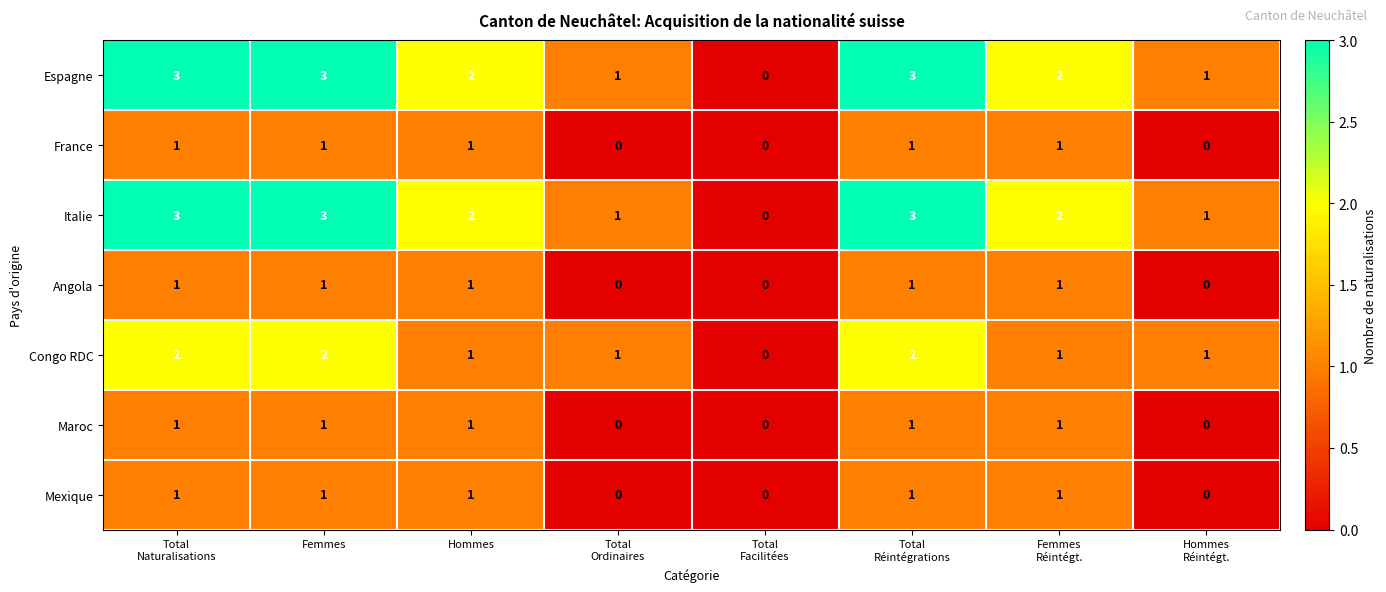

How many categories are shown in the chart?

8